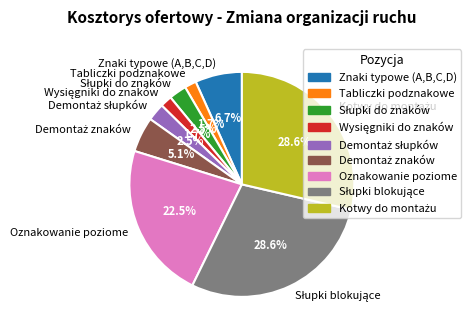

Is Tabliczki podznakowe the majority of the pie?

No